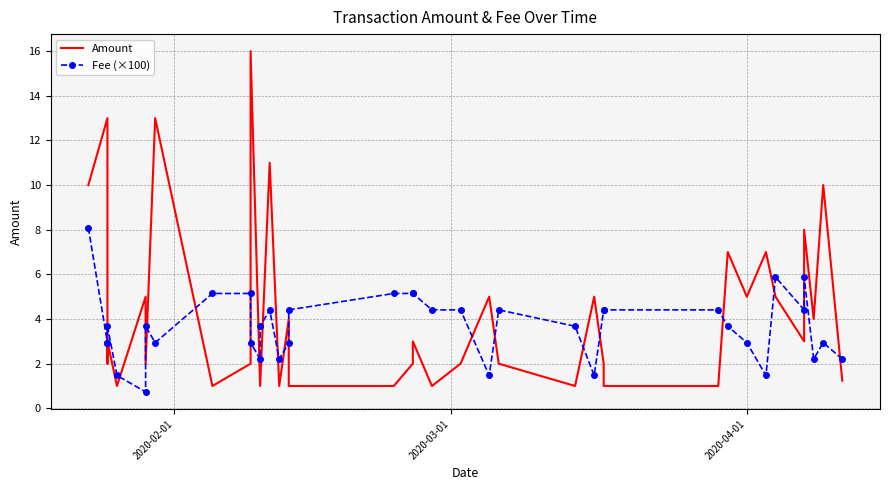

At which label does Amount first exceed 3?

2020-02-01